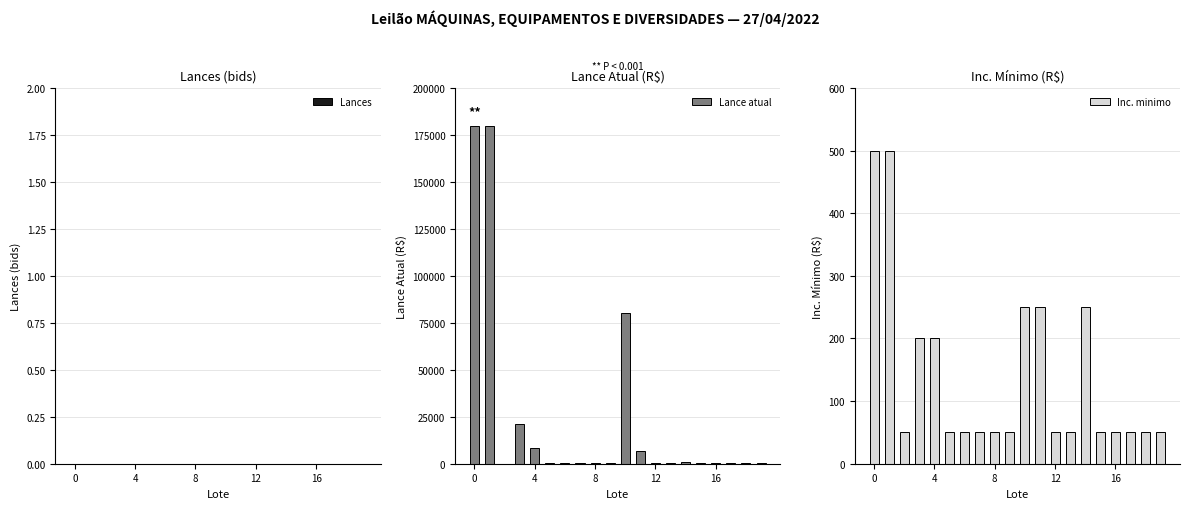

Reading left to right, list all the values displayed in this chart.

Lances: 0	0	0	0	0	0	0	0	0	0	0	0	0	0	0	0	0	0	0	0
Lance atual: 180000	180000	100	21000	8500	250	350	200	200	200	80000	7000	200	200	1000	200	300	300	200	350
Inc. minimo: 500	500	50	200	200	50	50	50	50	50	250	250	50	50	250	50	50	50	50	50